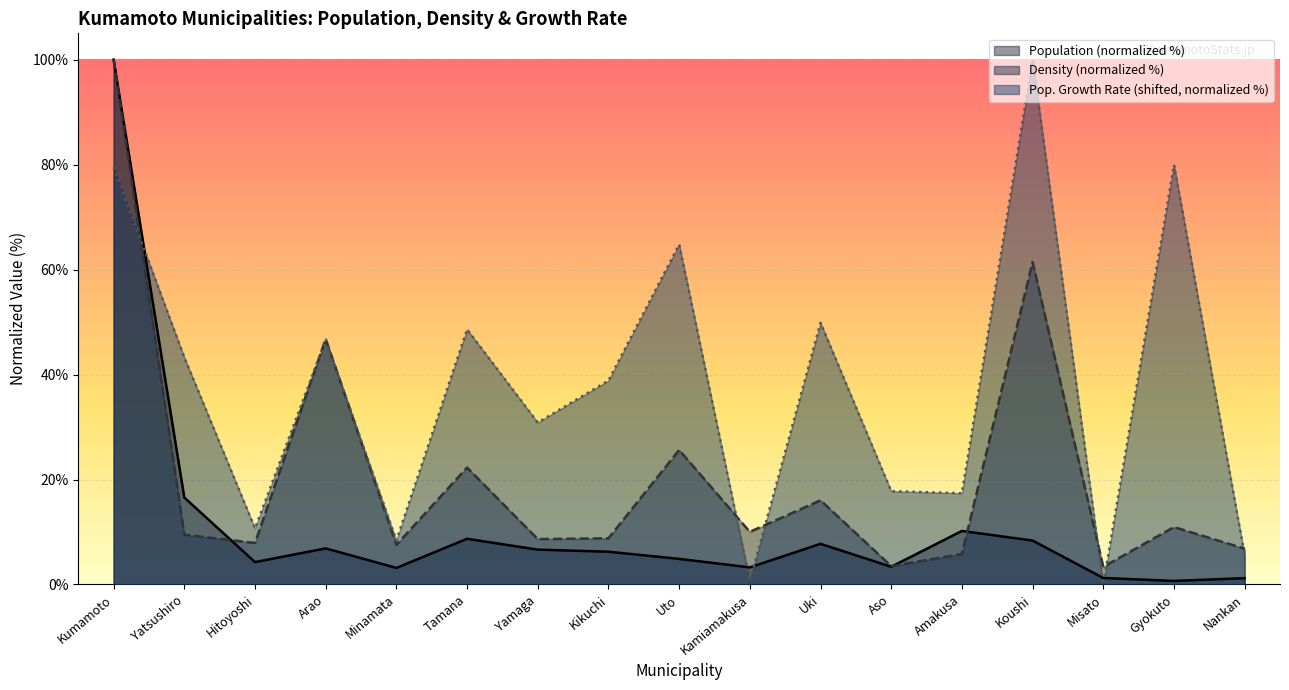

Rank the series by their average value, from highest to lowest.

Pop. Growth Rate (shifted, normalized %), Density (normalized %), Population (normalized %)